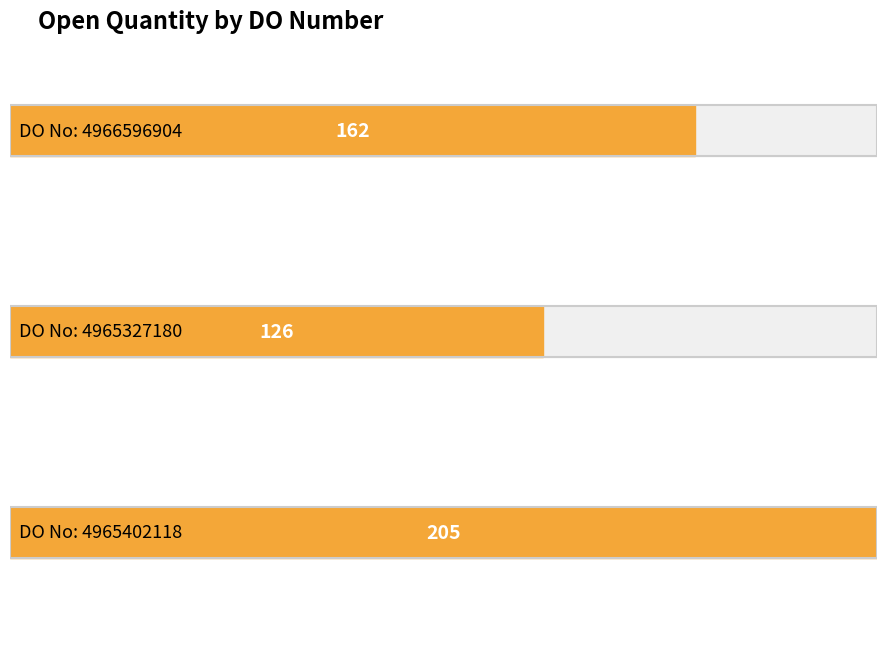

What is the sum of the values at 4965402118 and 4966596904?

367